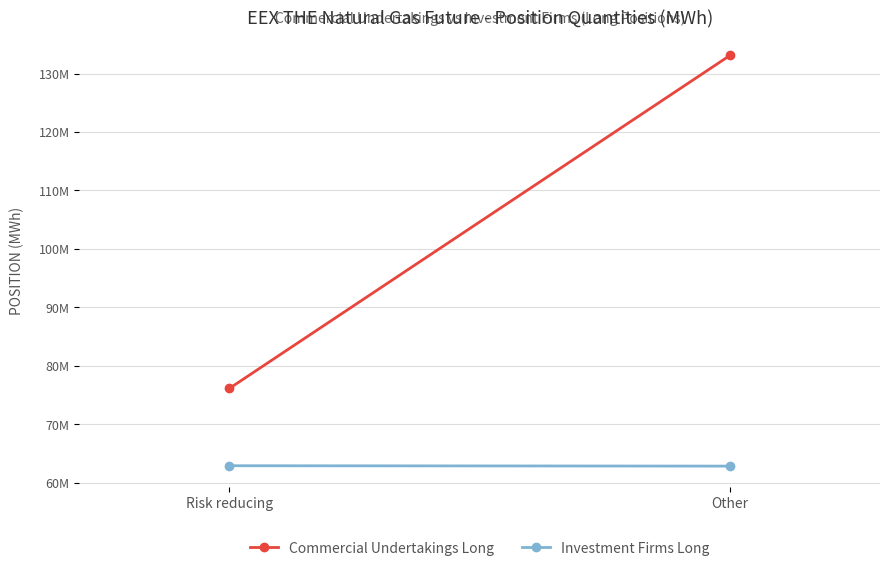

Reading left to right, list all the values displayed in this chart.

Commercial Undertakings Long: 76128791	133086474
Investment Firms Long: 62895150	62828880